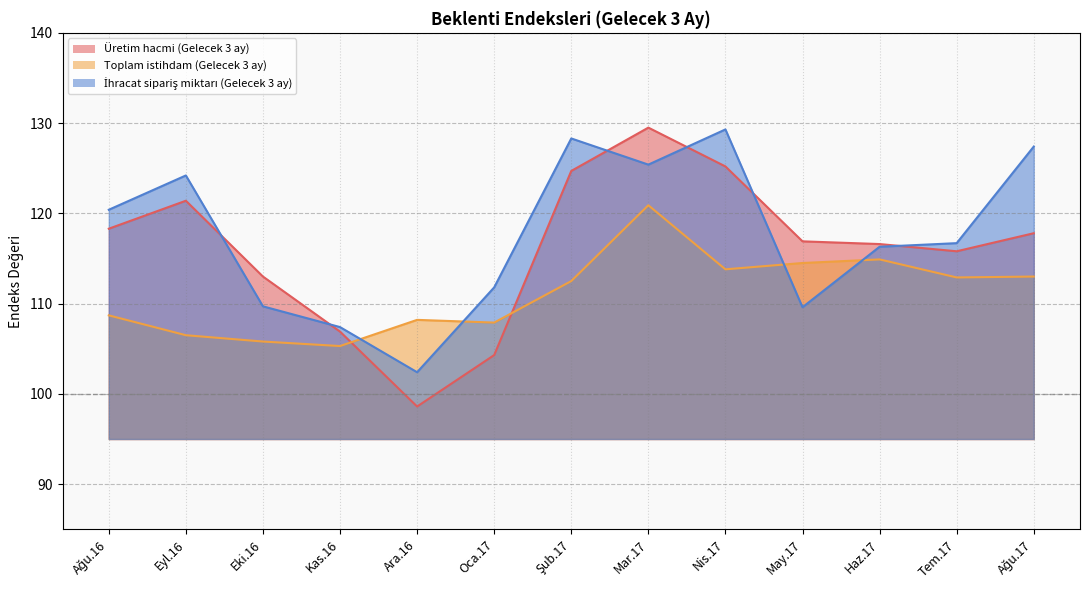

Where is the first local maximum for İhracat sipariş miktarı (Gelecek 3 ay)?

Eyl.16